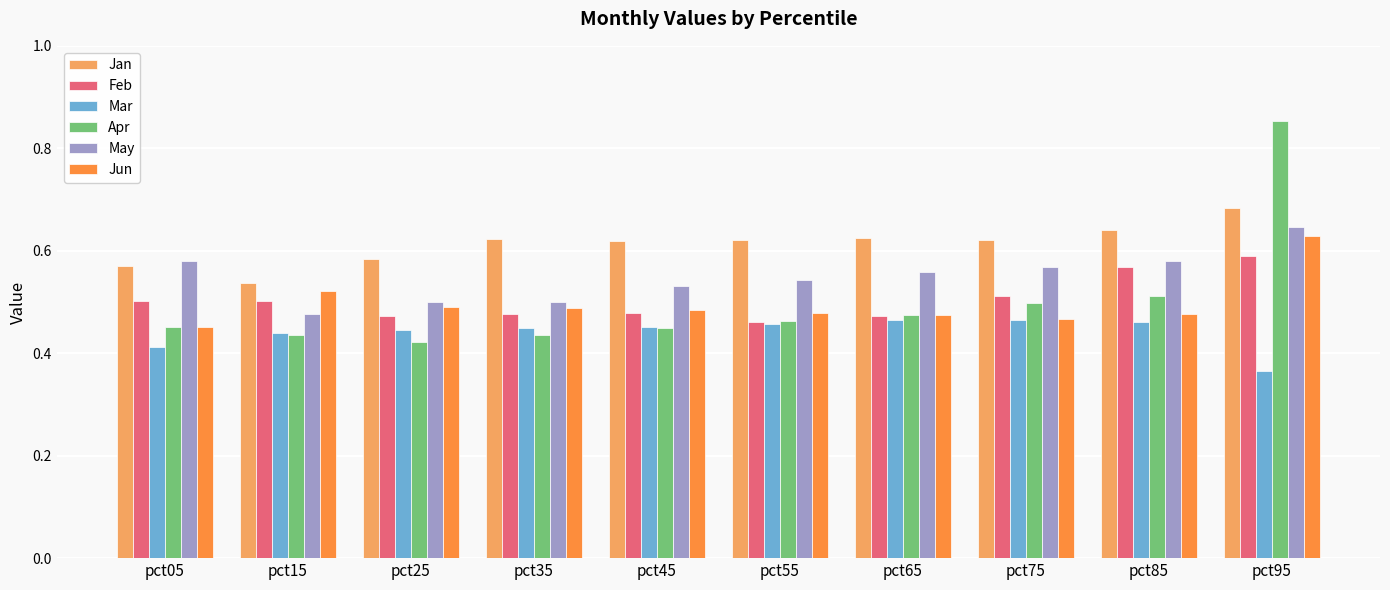

Which series has the largest range (max minus min)?

Apr